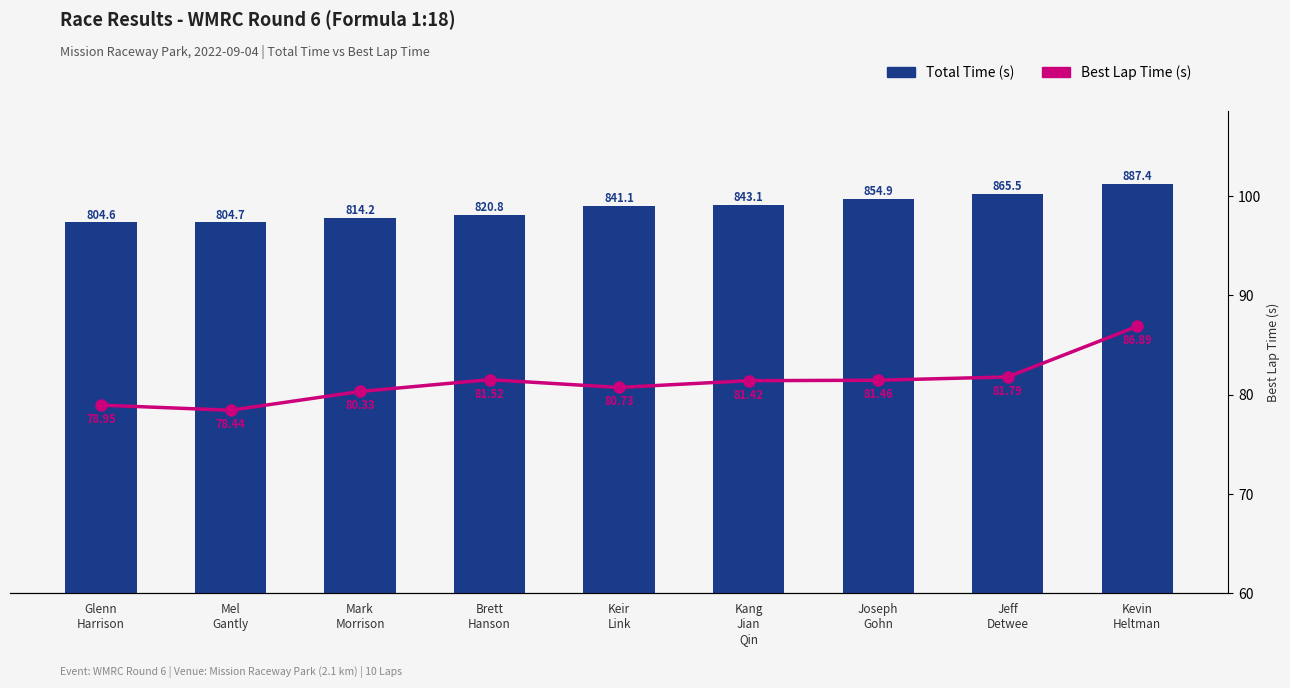

List the series in order of their peak value, highest first.

Total Time (s), Best Lap Time (s)